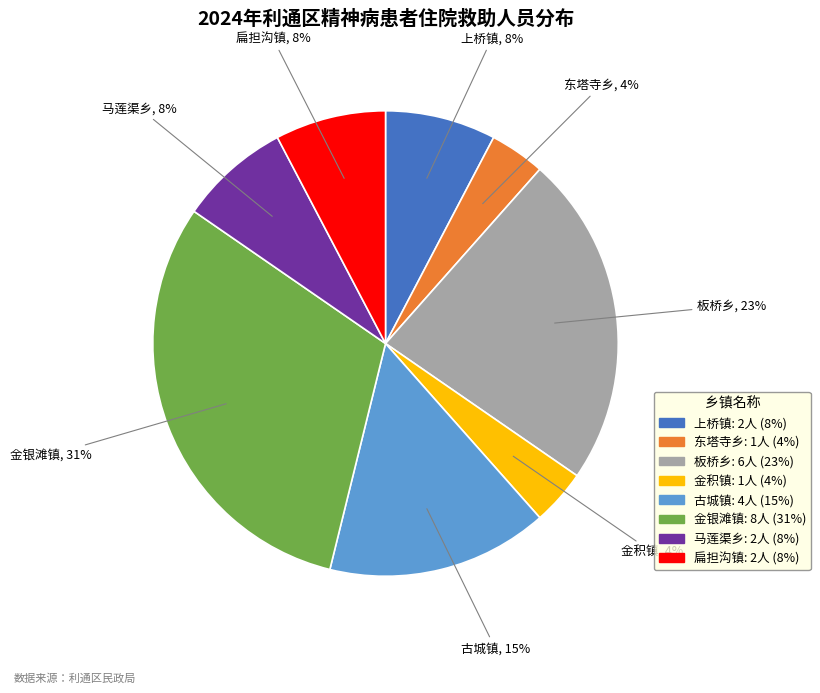

To the nearest percent, what is the combined percentage of 上桥镇 and 板桥乡?

31%